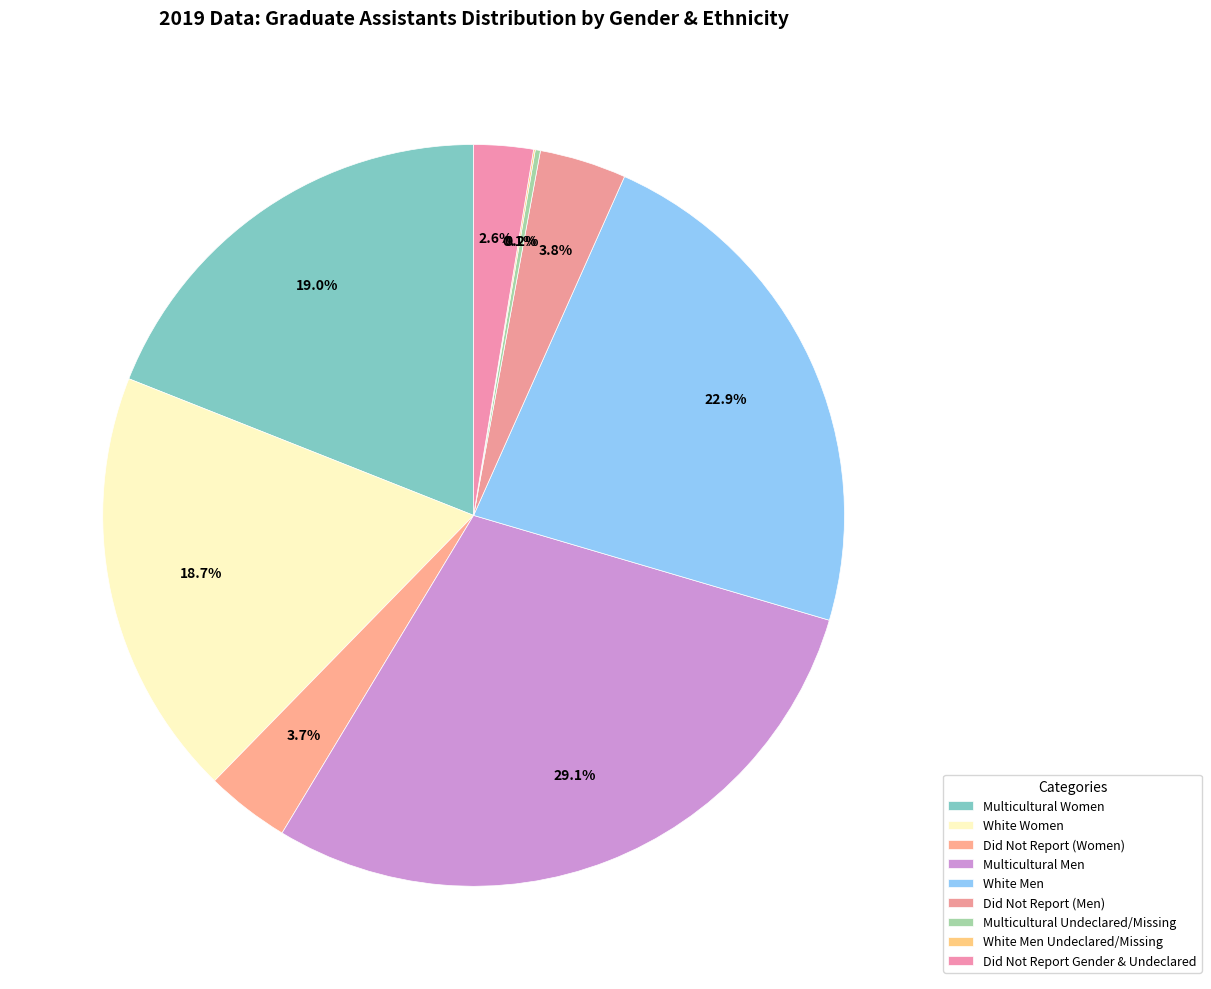

To the nearest percent, what is the combined percentage of Multicultural Undeclared/Missing and White Women?

19%